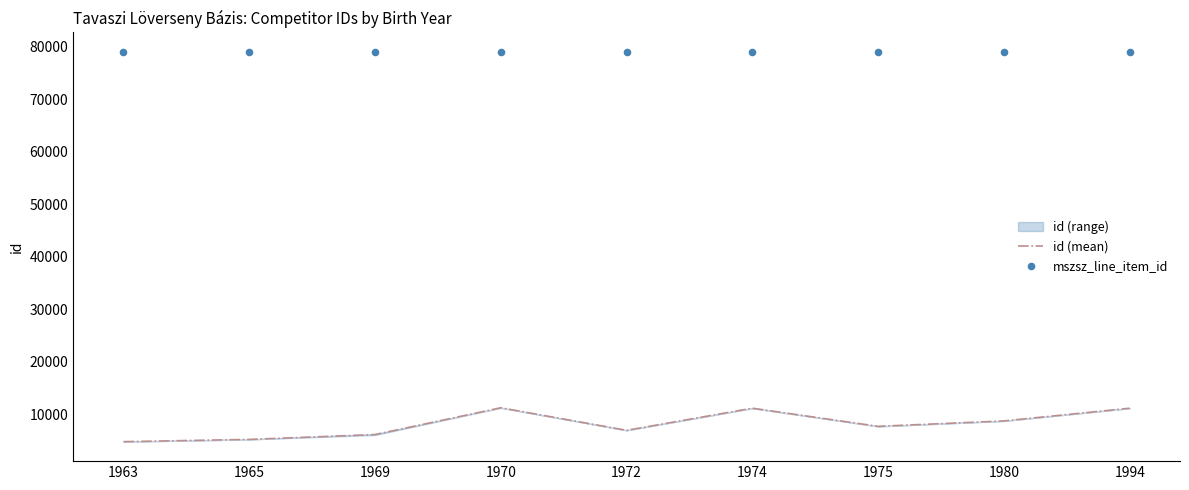

Is the value of mszsz_line_item_id at 1965 greater than the value of id (mean) at 1974?

Yes